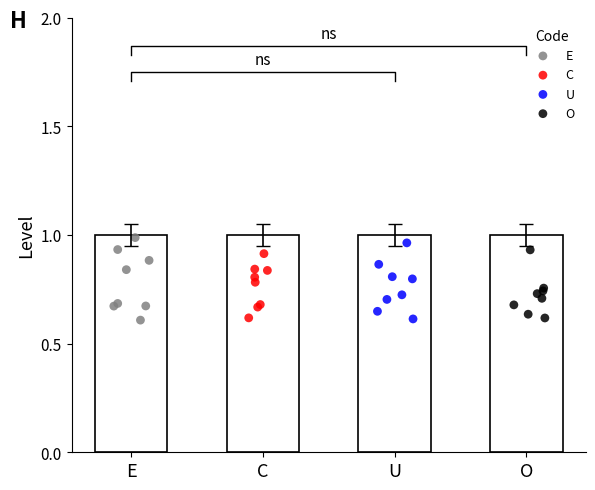

Which series has the largest total across all categories?

E